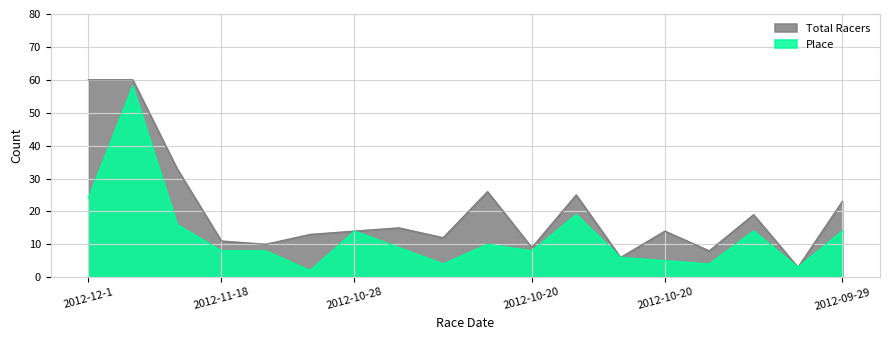

What is the sum of the Total Racers values at 2012-09-30 and 2012-10-28?

34